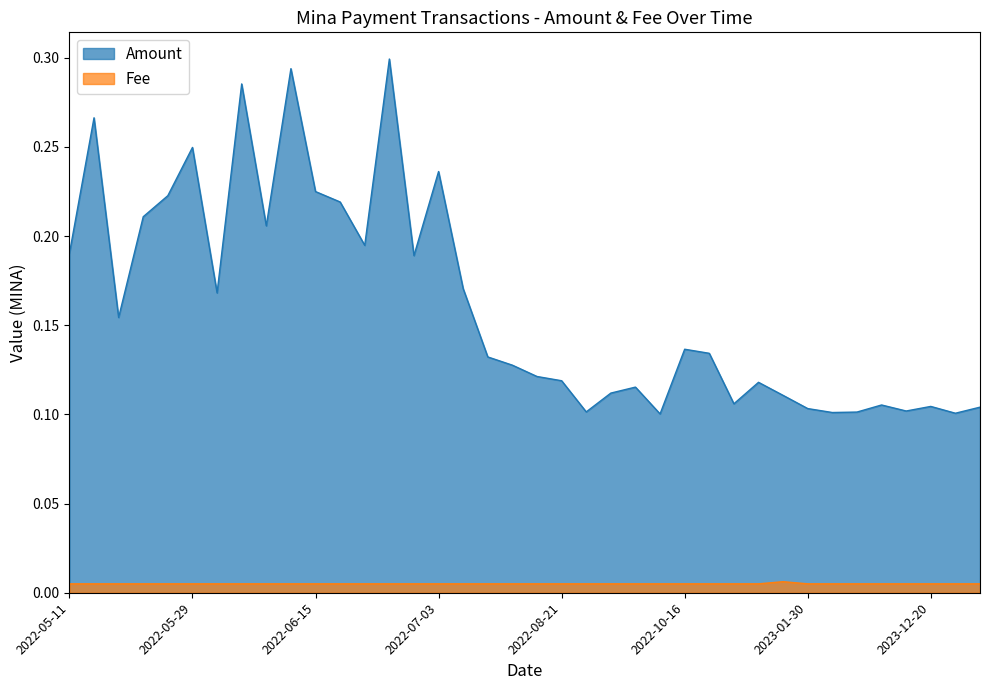

Which series changed the most between 2022-10-16 and 2022-05-18?

Amount